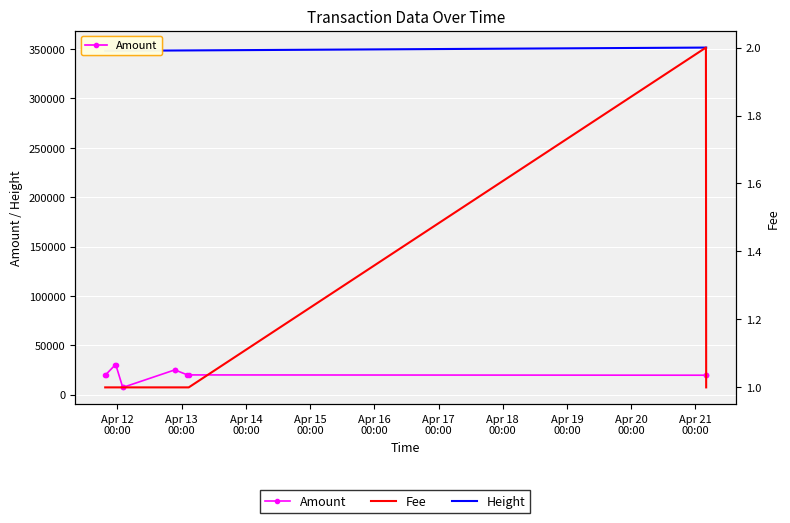

True or false: Height and Amount intersect in this chart.

False